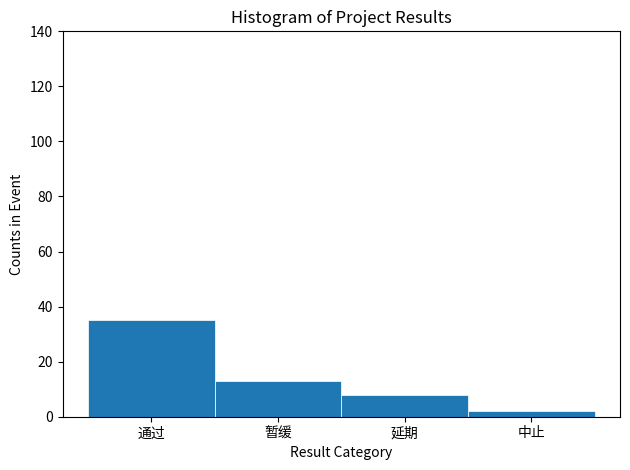

Reading left to right, transcribe all the data shown in this chart.

通过=35	暂缓=13	延期=8	中止=2